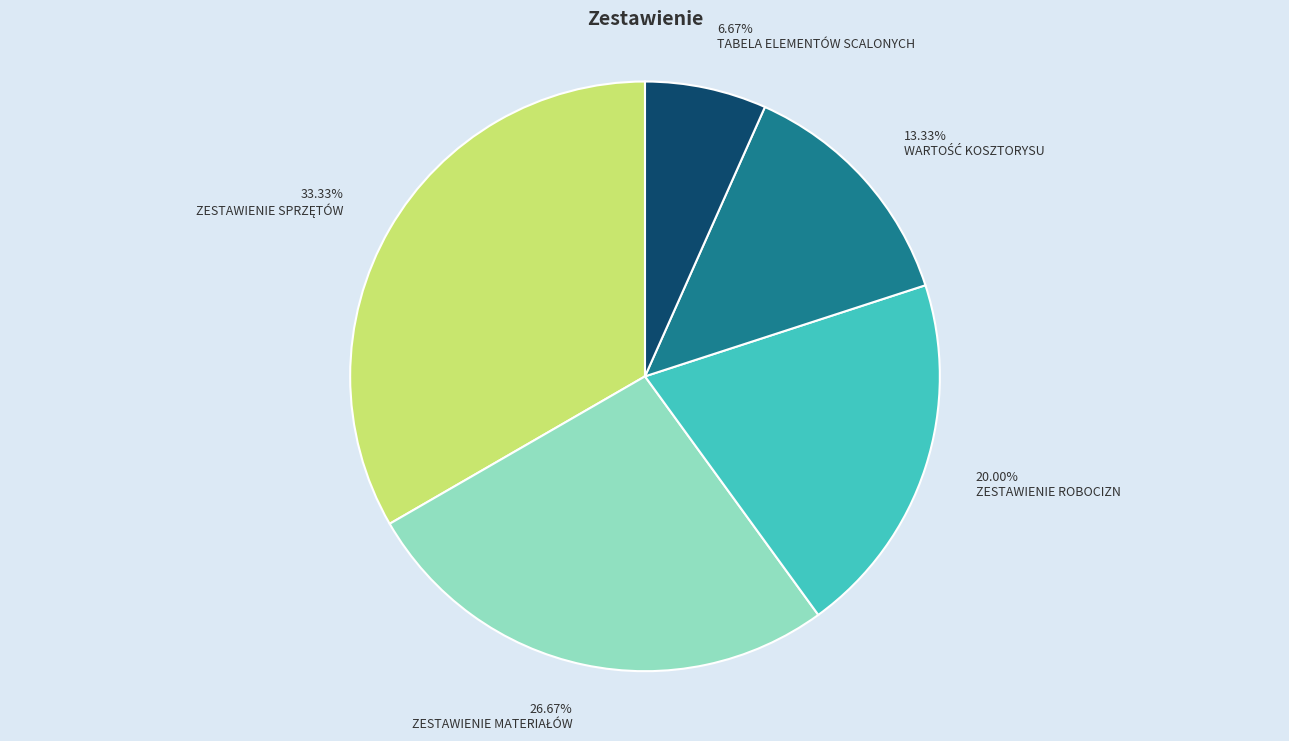

Is TABELA ELEMENTÓW SCALONYCH the majority of the pie?

No